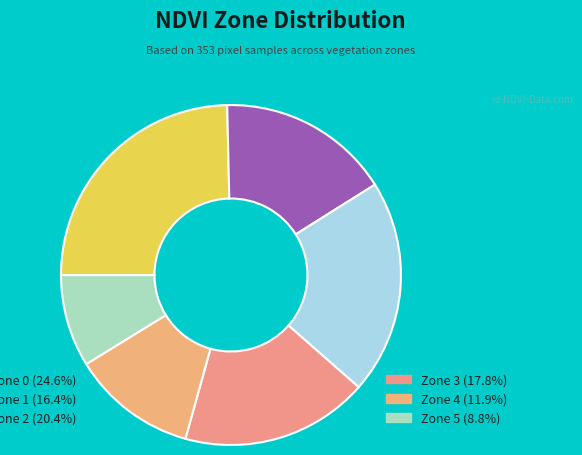

How many segments does this pie chart have?

6